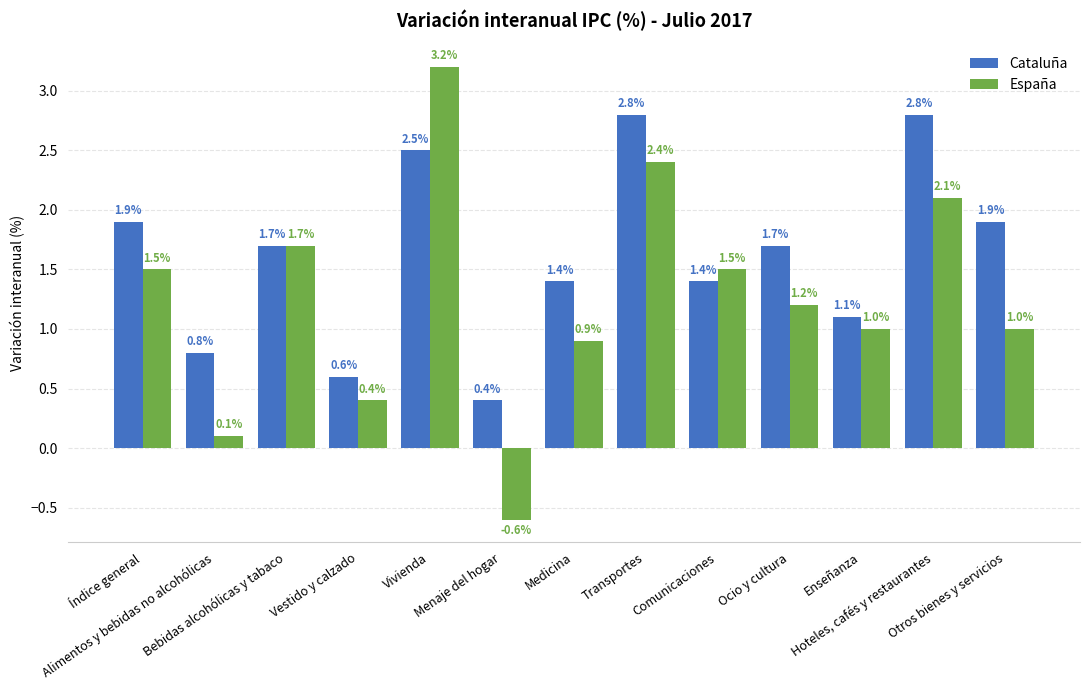

What is the sum of the Cataluña values at Bebidas alcohólicas y tabaco and Medicina?

3.1